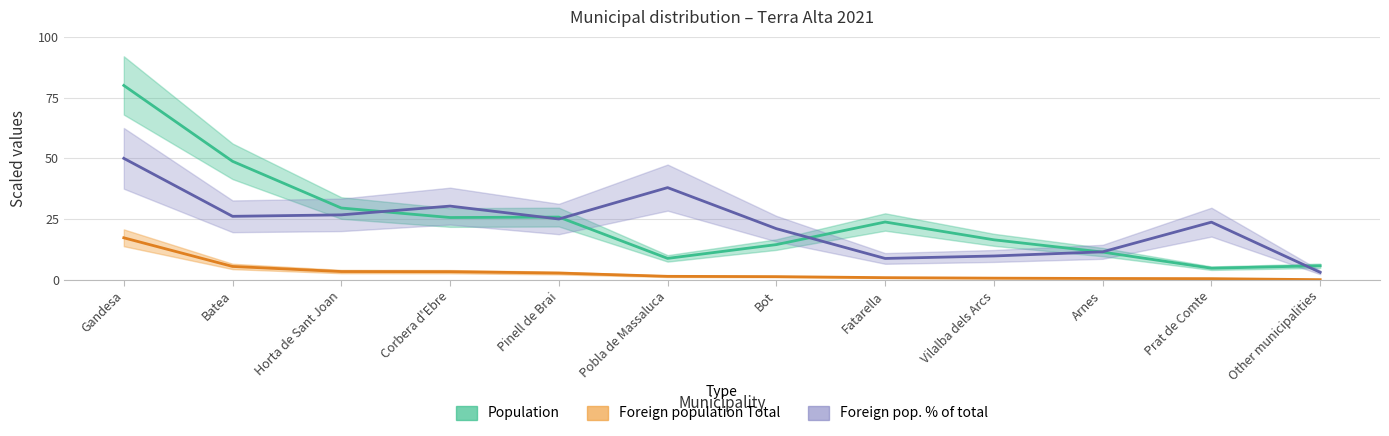

Rank the series by their maximum value, from highest to lowest.

Population, Foreign population pct of total, Foreign population Total